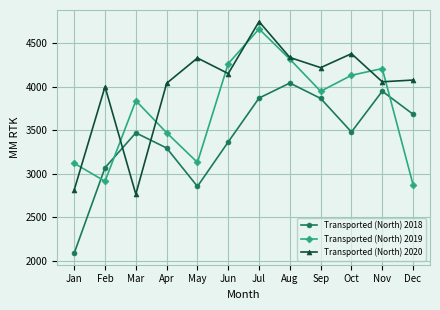

The Transported (North) 2018 series shows 2087.3 at Jan. True or false?

True